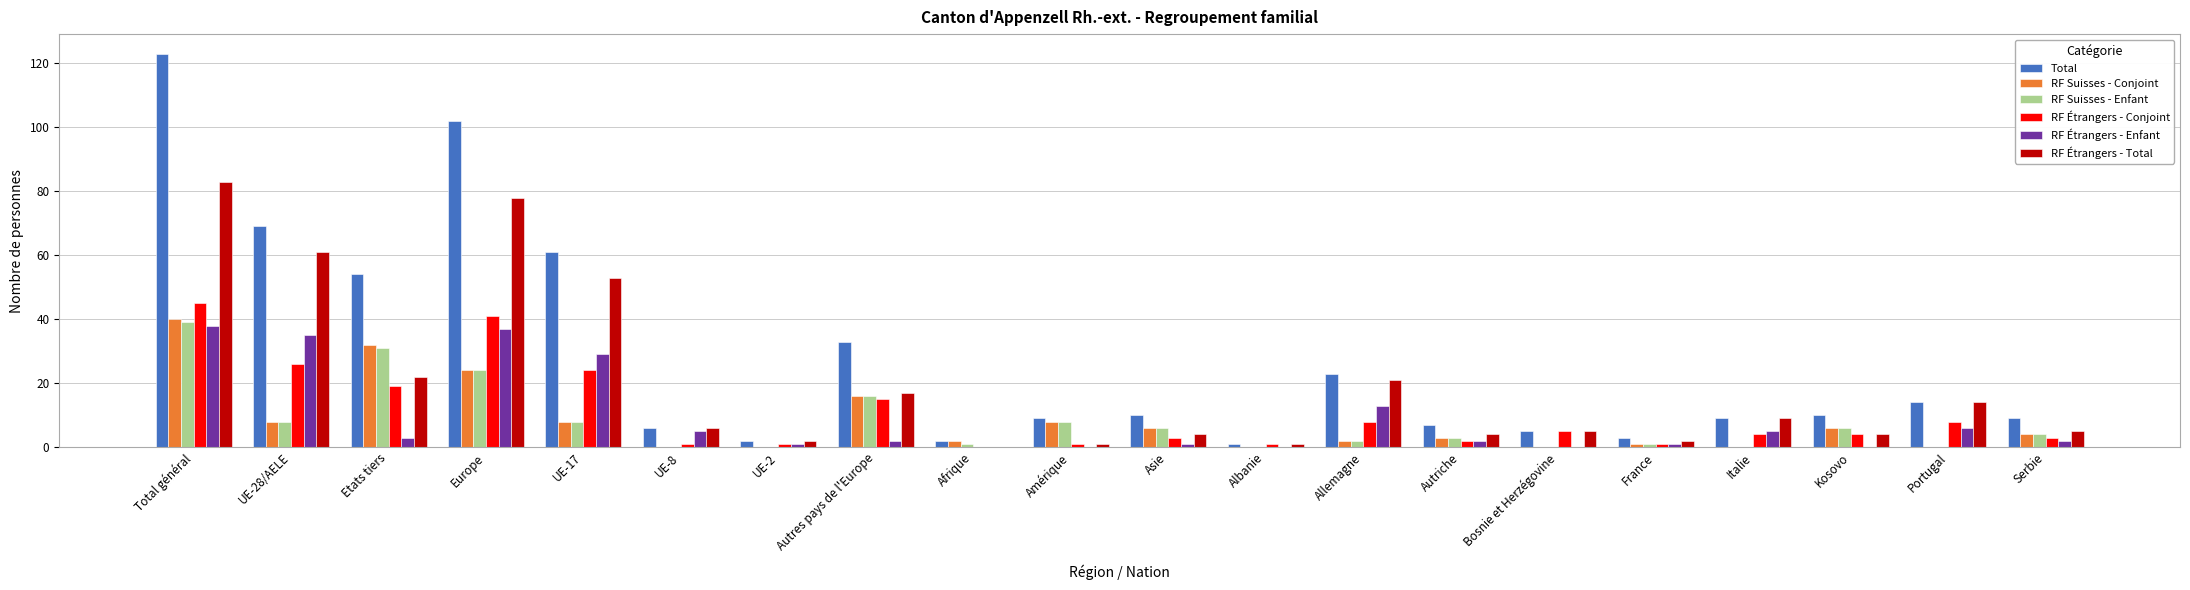

Is the value of RF Étrangers - Conjoint at Kosovo greater than the value of RF Suisses - Enfant at Afrique?

Yes